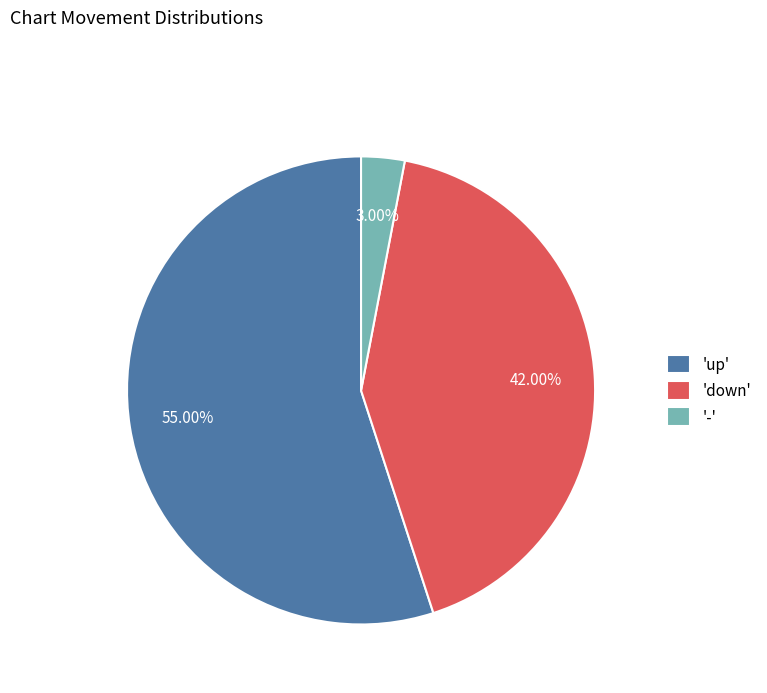

Approximately how many times larger is the value at 'up' compared to '-'?

18.3